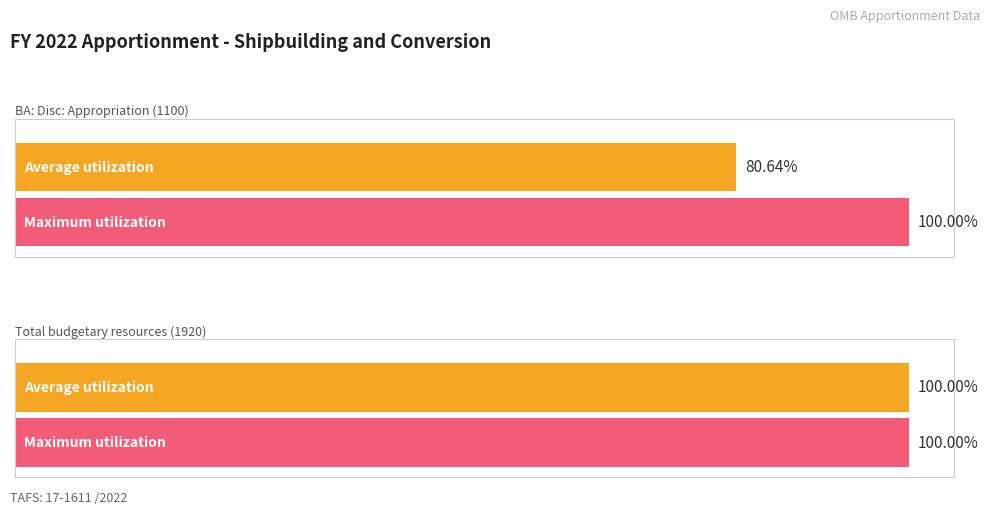

At which category does the chart reach its minimum across all series?

BA: Disc: Appropriation (1100)